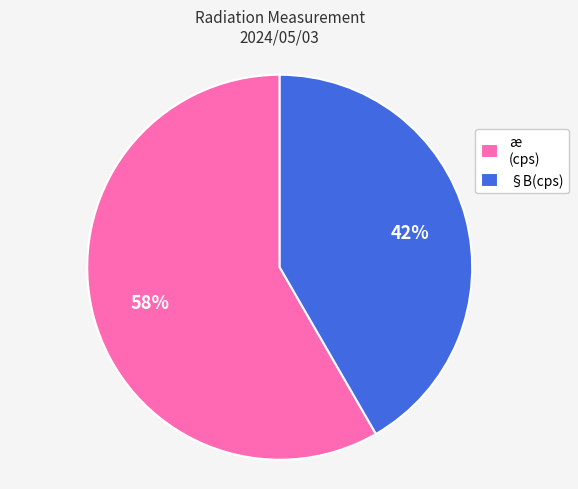

Count the number of slices in the pie.

2